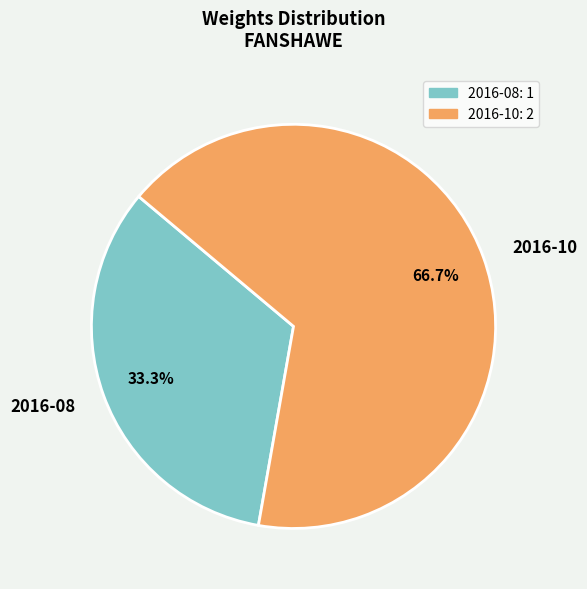

Is there any slice that represents more than half of the pie?

Yes